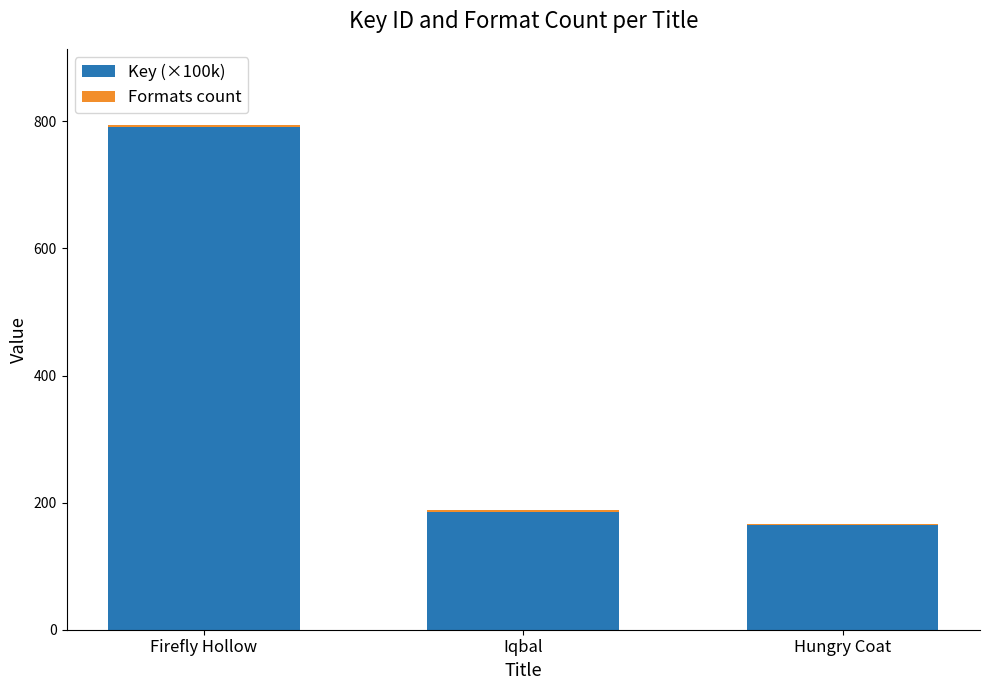

True or false: Key (×100k) has a value of 165.2 at Hungry Coat.

True